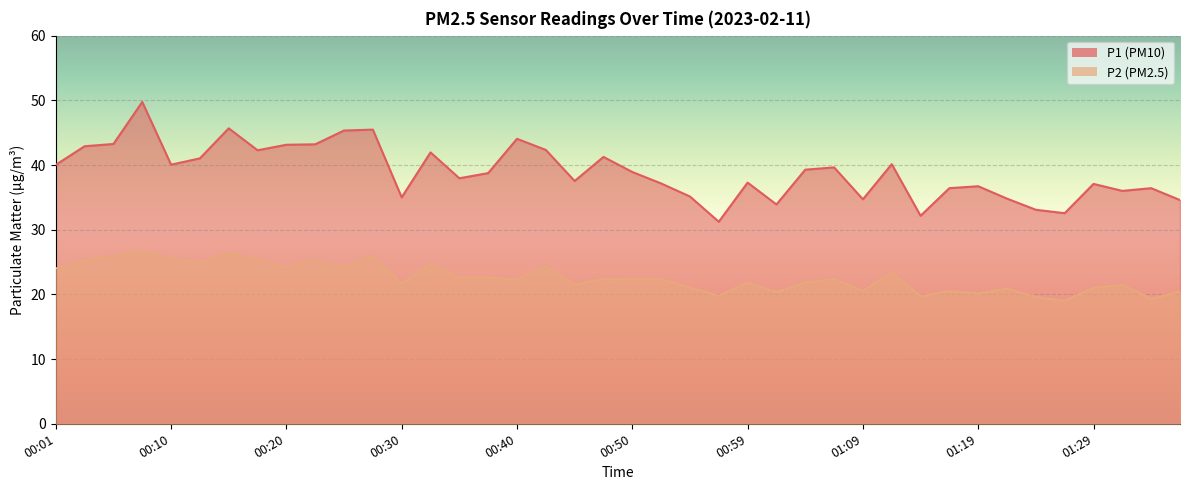

What is the difference between the second highest and second lowest values in the P2 series?

7.1